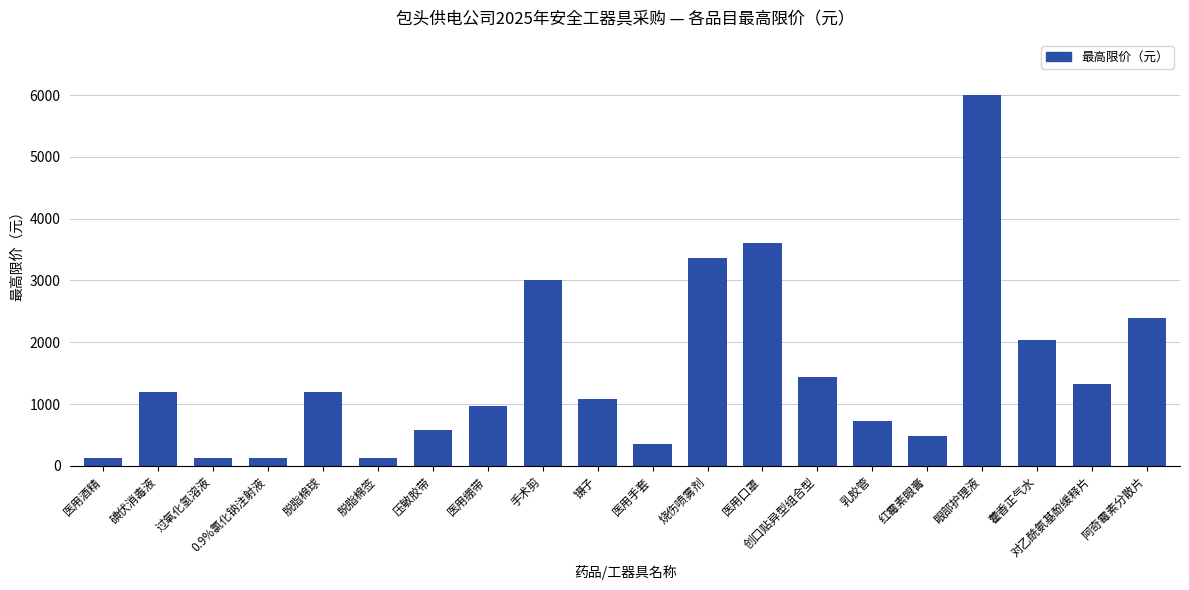

What value does the data have at 对乙酰氨基酚缓释片, to the nearest 10?

1320